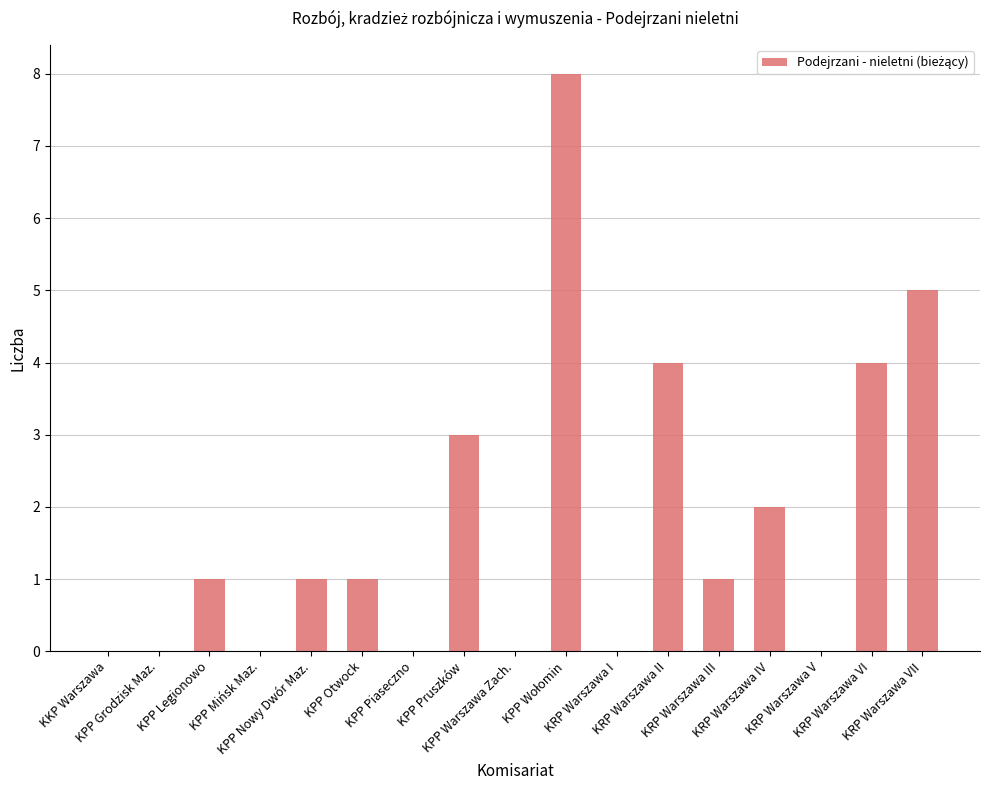

How many distinct data groups are displayed?

1